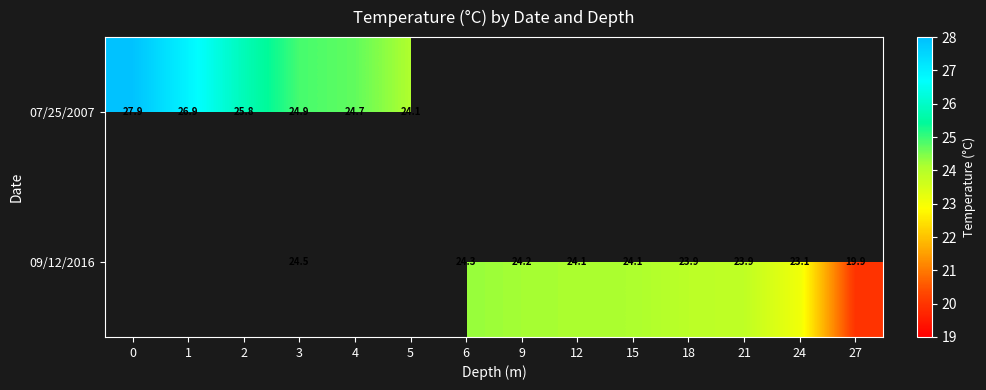

At how many categories does at least one series exceed 22?

13